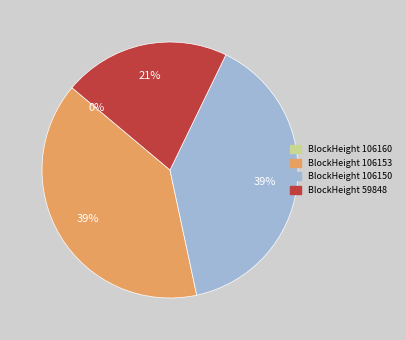

Does any single category account for the majority?

No